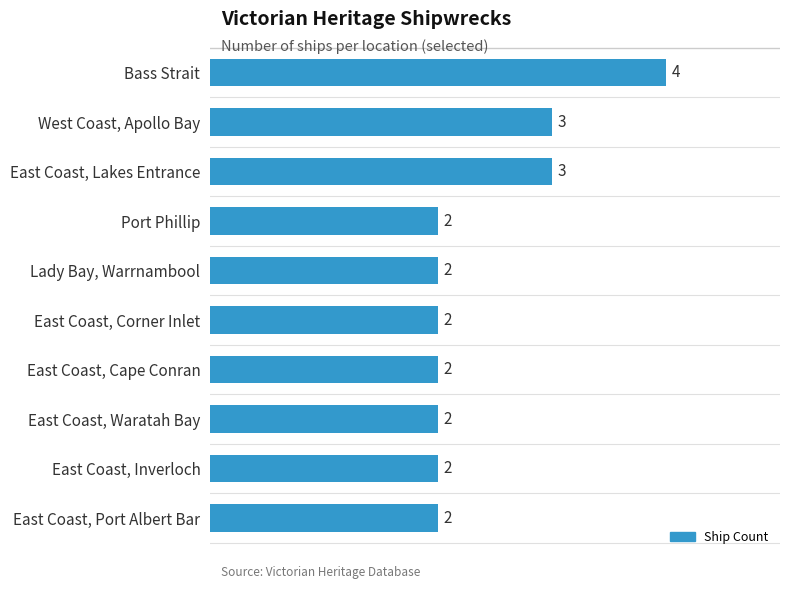

Reading top to bottom, what are all the values shown in this chart?

4	3	3	2	2	2	2	2	2	2